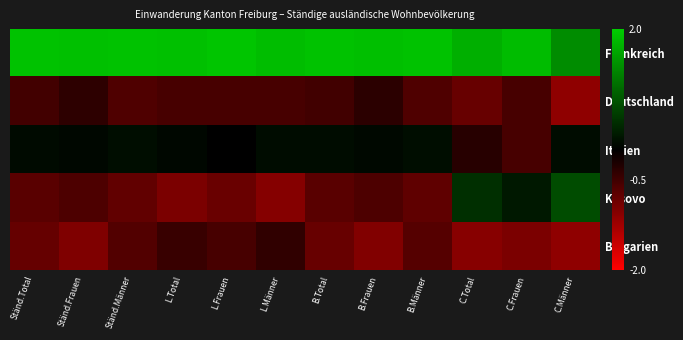

Reading left to right, list all the values displayed in this chart.

Frankreich: Ständ.Total=1.9	Ständ.Frauen=1.9	Ständ.Männer=1.9	L.Total=1.9	L.Frauen=1.9	L.Männer=1.9	B.Total=1.9	B.Frauen=1.9	B.Männer=1.9	C.Total=1.7	C.Frauen=1.8	C.Männer=1.4
Deutschland: Ständ.Total=-0.5	Ständ.Frauen=-0.4	Ständ.Männer=-0.6	L.Total=-0.5	L.Frauen=-0.6	L.Männer=-0.5	B.Total=-0.5	B.Frauen=-0.3	B.Männer=-0.6	C.Total=-0.8	C.Frauen=-0.6	C.Männer=-1.1
Italien: Ständ.Total=0.1	Ständ.Frauen=0.1	Ständ.Männer=0.1	L.Total=0.1	L.Frauen=0.0	L.Männer=0.1	B.Total=0.1	B.Frauen=0.1	B.Männer=0.1	C.Total=-0.3	C.Frauen=-0.6	C.Männer=0.1
Kosovo: Ständ.Total=-0.7	Ständ.Frauen=-0.6	Ständ.Männer=-0.8	L.Total=-1.0	L.Frauen=-0.8	L.Männer=-1.0	B.Total=-0.7	B.Frauen=-0.6	B.Männer=-0.7	C.Total=0.5	C.Frauen=0.2	C.Männer=0.7
Bulgarien: Ständ.Total=-0.8	Ständ.Frauen=-1.0	Ständ.Männer=-0.7	L.Total=-0.4	L.Frauen=-0.6	L.Männer=-0.4	B.Total=-0.8	B.Frauen=-1.0	B.Männer=-0.7	C.Total=-1.1	C.Frauen=-1.0	C.Männer=-1.1